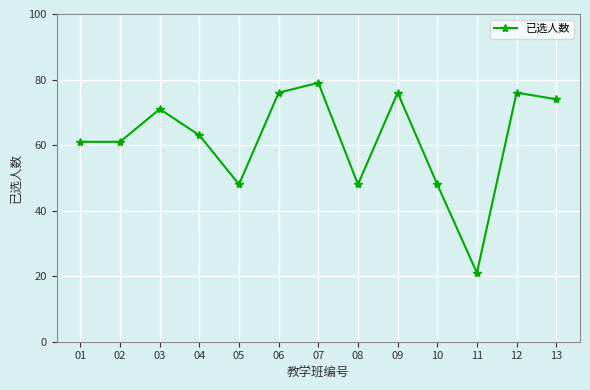

Is it true that the value at 06 is 109?

False